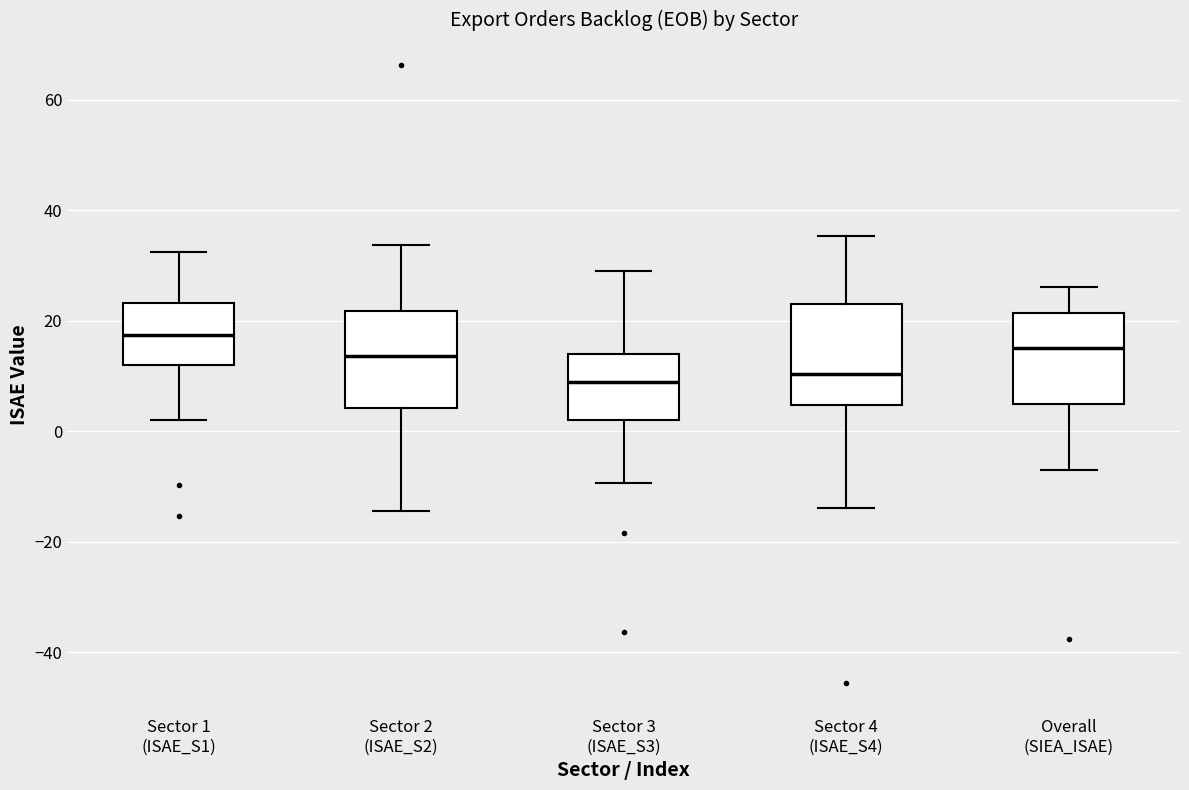

Reading left to right, read every box against the y-axis: the position of its median line, the range the box covers, and the ends of its whiskers. The values are not printed on the chart, so give them approximately, as read against the axis.

Sector 1 (ISAE_S1): median 18, box 12 to 24, whiskers 2 to 32
Sector 2 (ISAE_S2): median 14, box 4 to 22, whiskers -14 to 34
Sector 3 (ISAE_S3): median 8, box 2 to 14, whiskers -10 to 28
Sector 4 (ISAE_S4): median 10, box 4 to 24, whiskers -14 to 36
Overall (SIEA_ISAE): median 16, box 4 to 22, whiskers -8 to 26